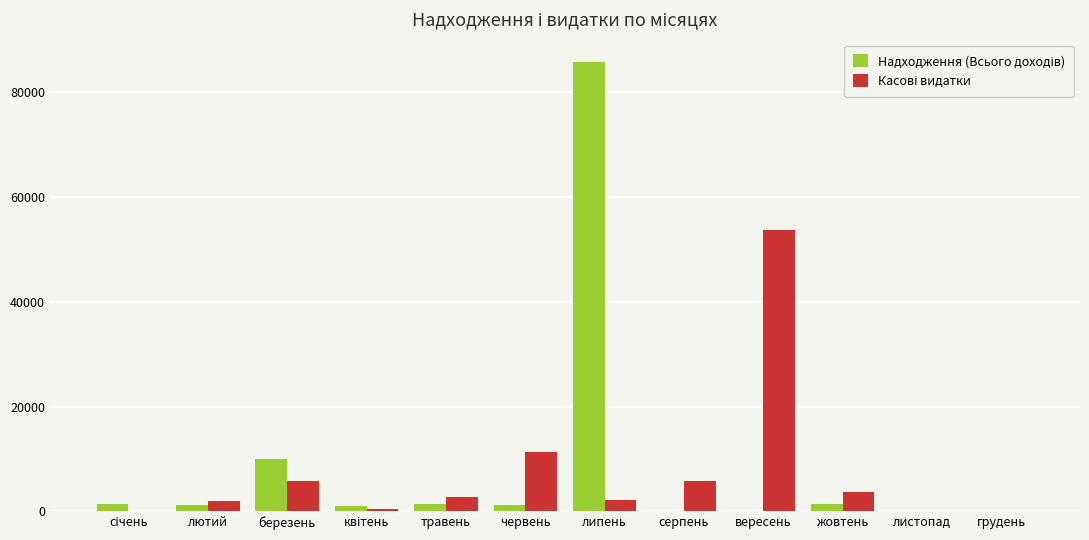

Reading right to left, extract all data points from this chart.

Надходження (Всього доходів): 0.0	0.0	1500.0	0.0	0.0	85723.6	1300.0	1500.0	1000.0	10000.0	1300.0	1500.0
Касові видатки: 0.0	0.0	3654.7	53764.2	5855.2	2173.7	11341.5	2688.2	400.5	5841.4	2032.6	0.0